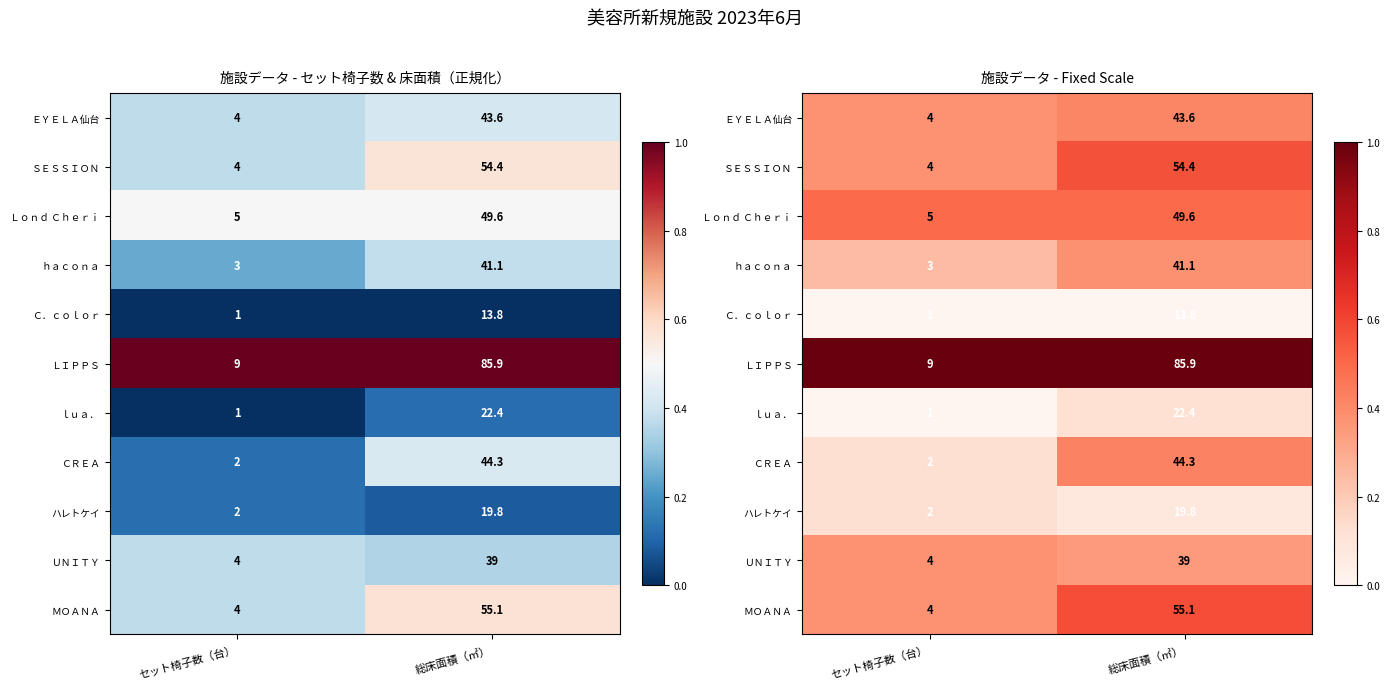

How many data points does each series have?

2